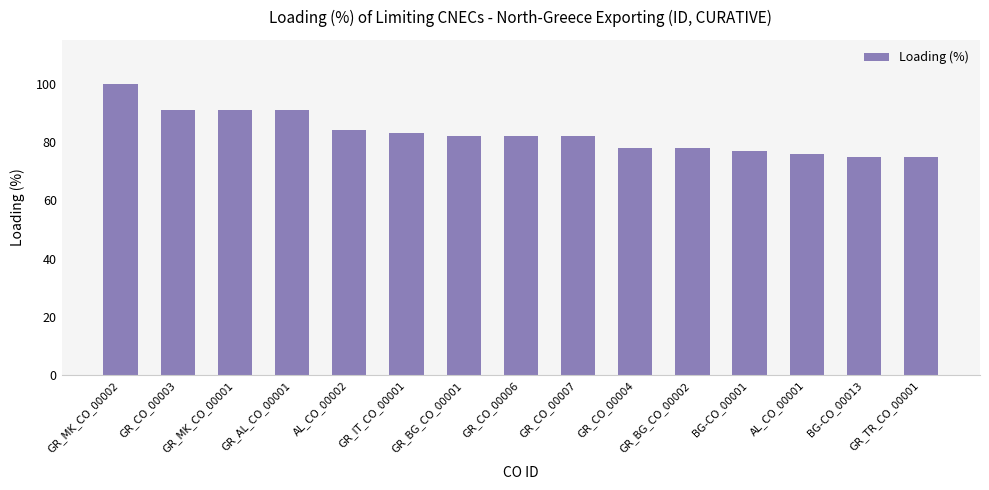

At which label is the value closest to 87?

AL_CO_00002